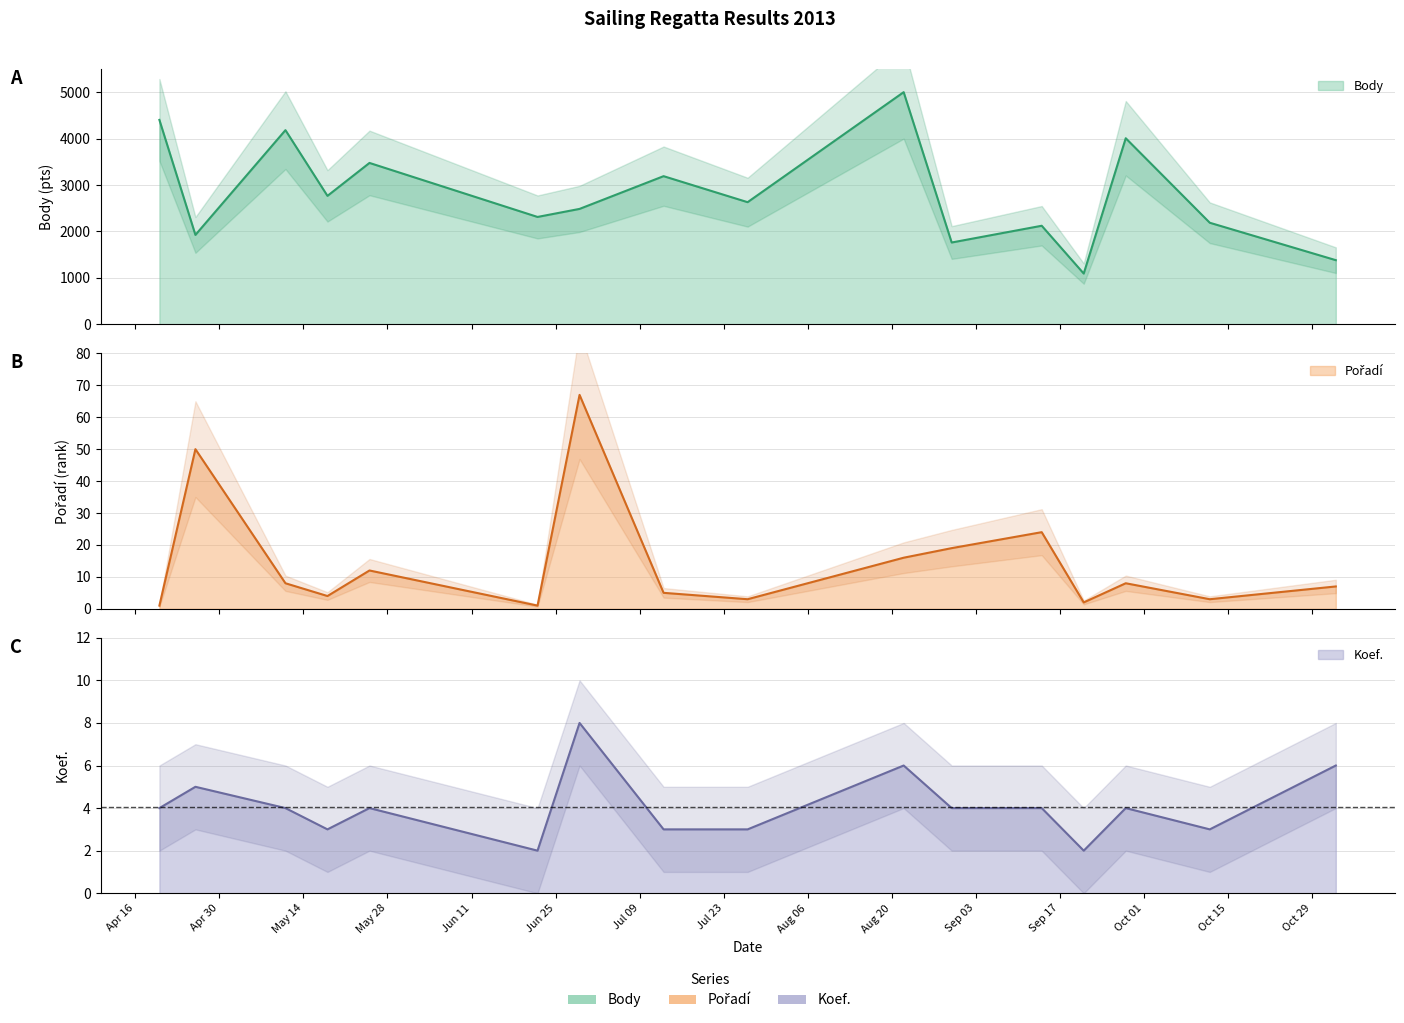

Is it true that Body equals 3347.8 at 2013-09-14?

False